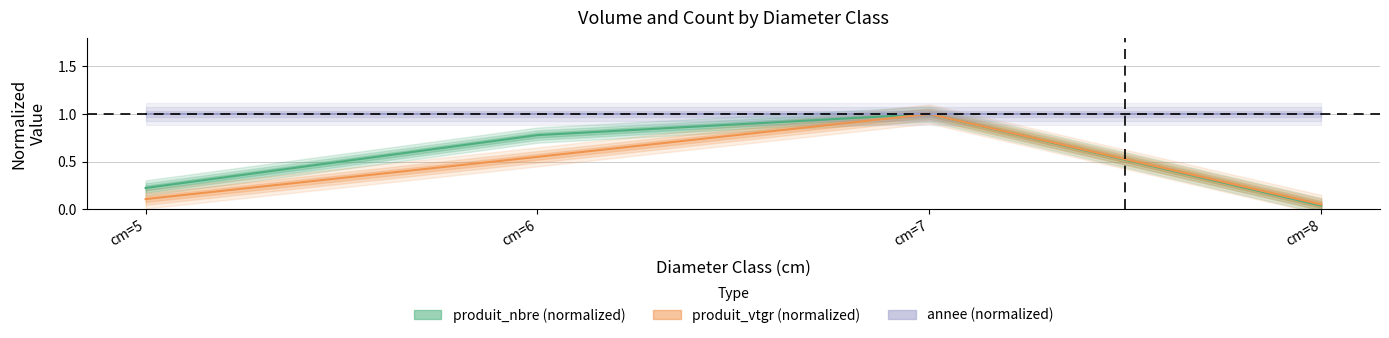

True or false: produit_vtgr (normalized) and produit_nbre (normalized) cross at least once.

False